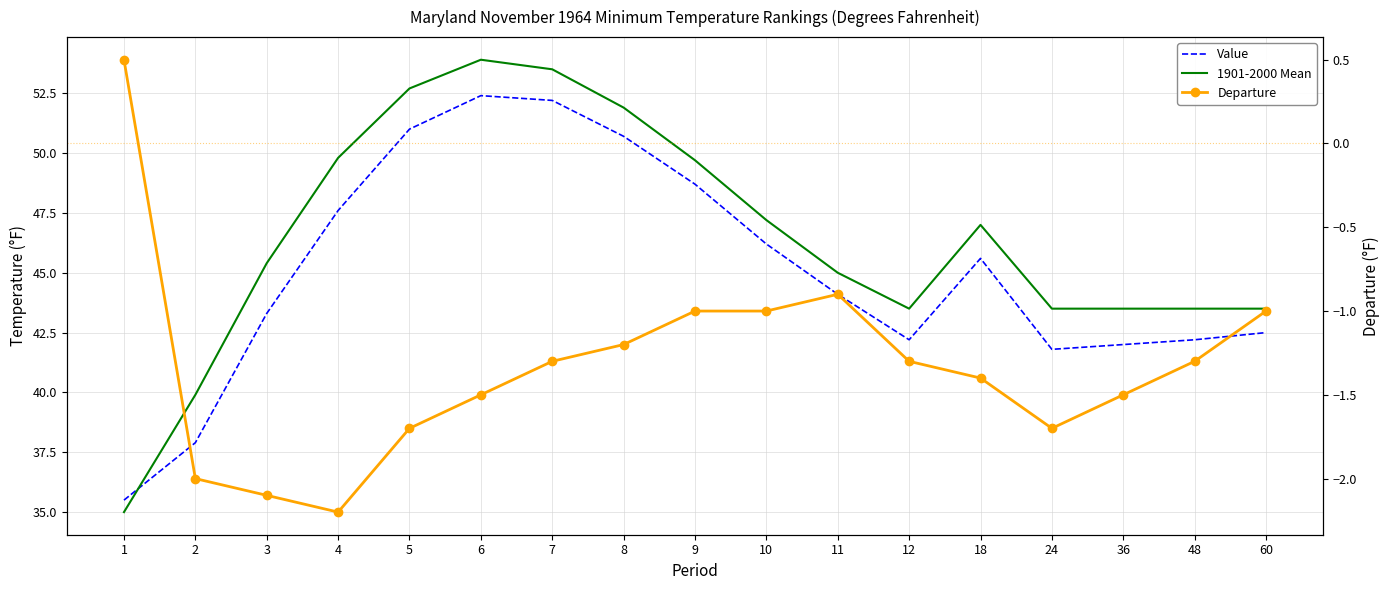

Which category has the highest value across all series?

6